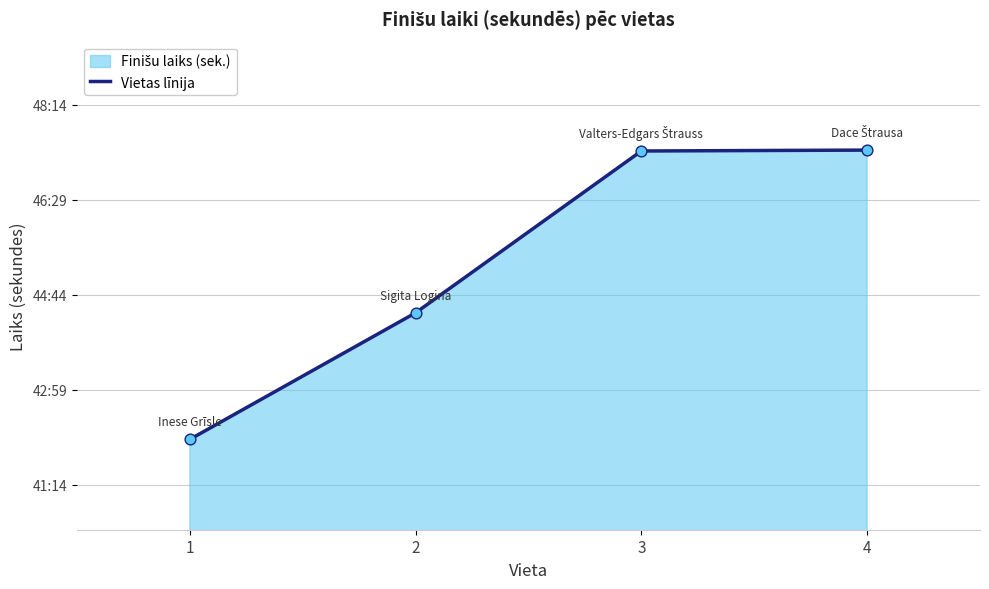

What is the change in value from 2 to 4?

+180